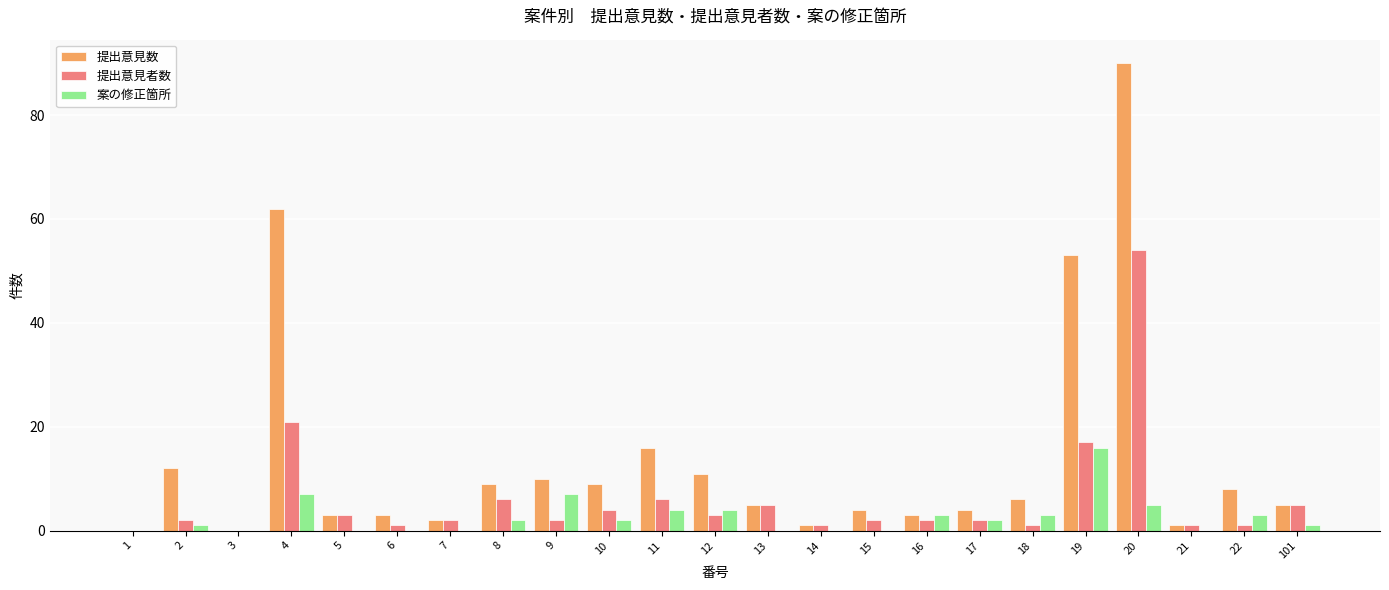

Reading left to right, what are all the values shown in this chart?

提出意見数: 1=0	2=12	3=0	4=62	5=3	6=3	7=2	8=9	9=10	10=9	11=16	12=11	13=5	14=1	15=4	16=3	17=4	18=6	19=53	20=90	21=1	22=8	101=5
提出意見者数: 1=0	2=2	3=0	4=21	5=3	6=1	7=2	8=6	9=2	10=4	11=6	12=3	13=5	14=1	15=2	16=2	17=2	18=1	19=17	20=54	21=1	22=1	101=5
案の修正箇所: 1=0	2=1	3=0	4=7	5=0	6=0	7=0	8=2	9=7	10=2	11=4	12=4	13=0	14=0	15=0	16=3	17=2	18=3	19=16	20=5	21=0	22=3	101=1